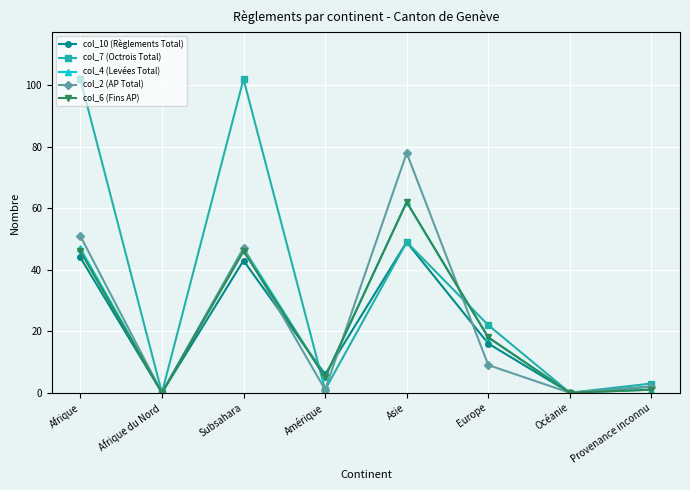

Reading left to right, extract all data points from this chart.

col_10 (Règlements Total): Afrique=44	Afrique du Nord=0	Subsahara=43	Amérique=6	Asie=49	Europe=16	Océanie=0	Provenance inconnu=2
col_7 (Octrois Total): Afrique=102	Afrique du Nord=0	Subsahara=102	Amérique=1	Asie=49	Europe=22	Océanie=0	Provenance inconnu=3
col_4 (Levées Total): Afrique=47	Afrique du Nord=0	Subsahara=47	Amérique=5	Asie=62	Europe=18	Océanie=0	Provenance inconnu=1
col_2 (AP Total): Afrique=51	Afrique du Nord=0	Subsahara=47	Amérique=1	Asie=78	Europe=9	Océanie=0	Provenance inconnu=2
col_6 (Fins AP): Afrique=46	Afrique du Nord=0	Subsahara=46	Amérique=5	Asie=62	Europe=18	Océanie=0	Provenance inconnu=1